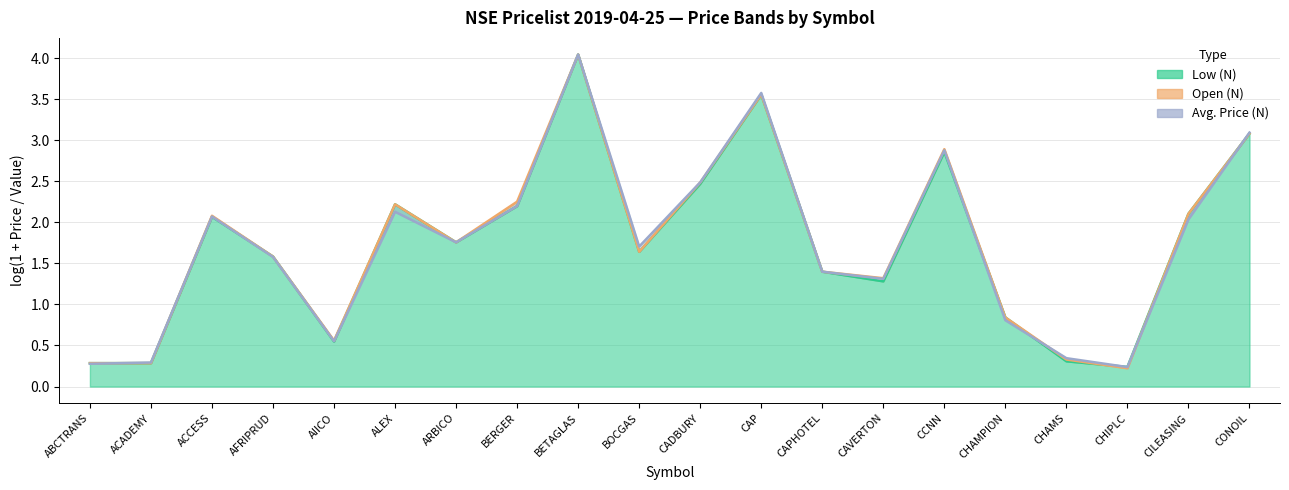

The Low (N) line series shows 2.5 at CADBURY. True or false?

True